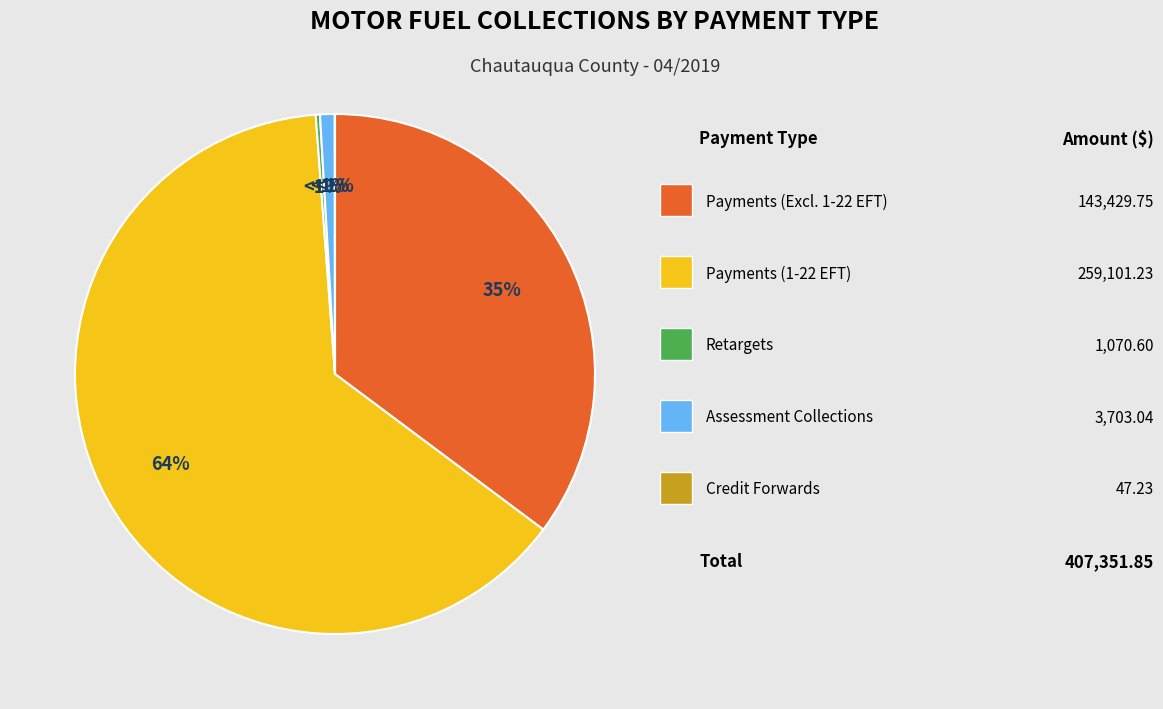

What percentage is NOT represented by Credit Forwards?

100.0%